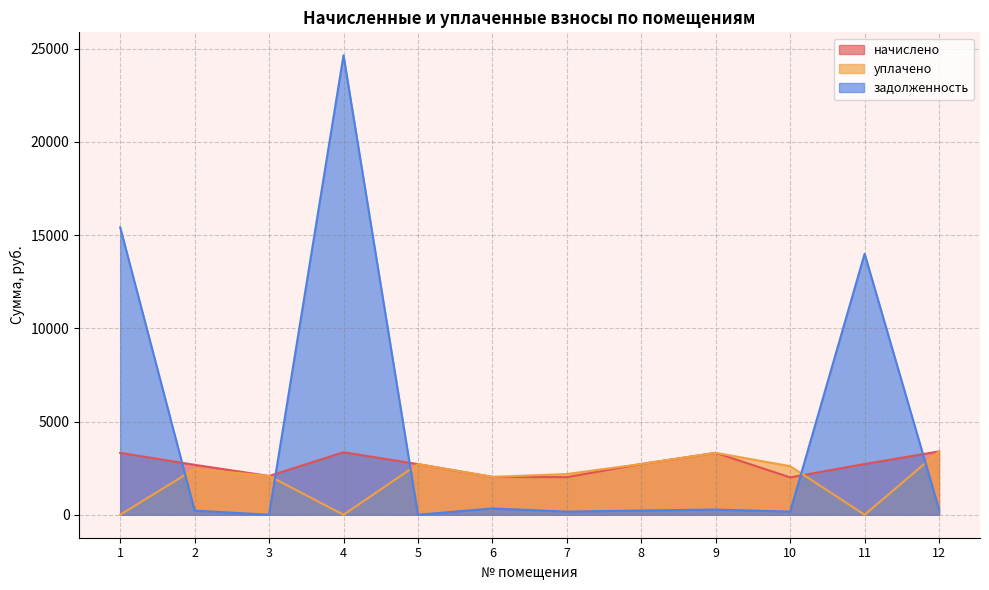

Which category has the highest value across all series?

4